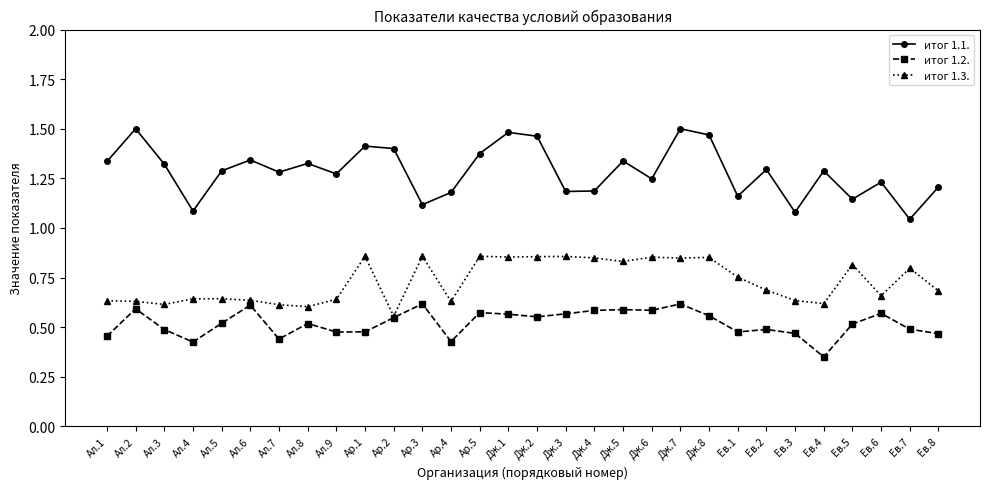

Which label corresponds to the smallest value in the chart?

Ев.4